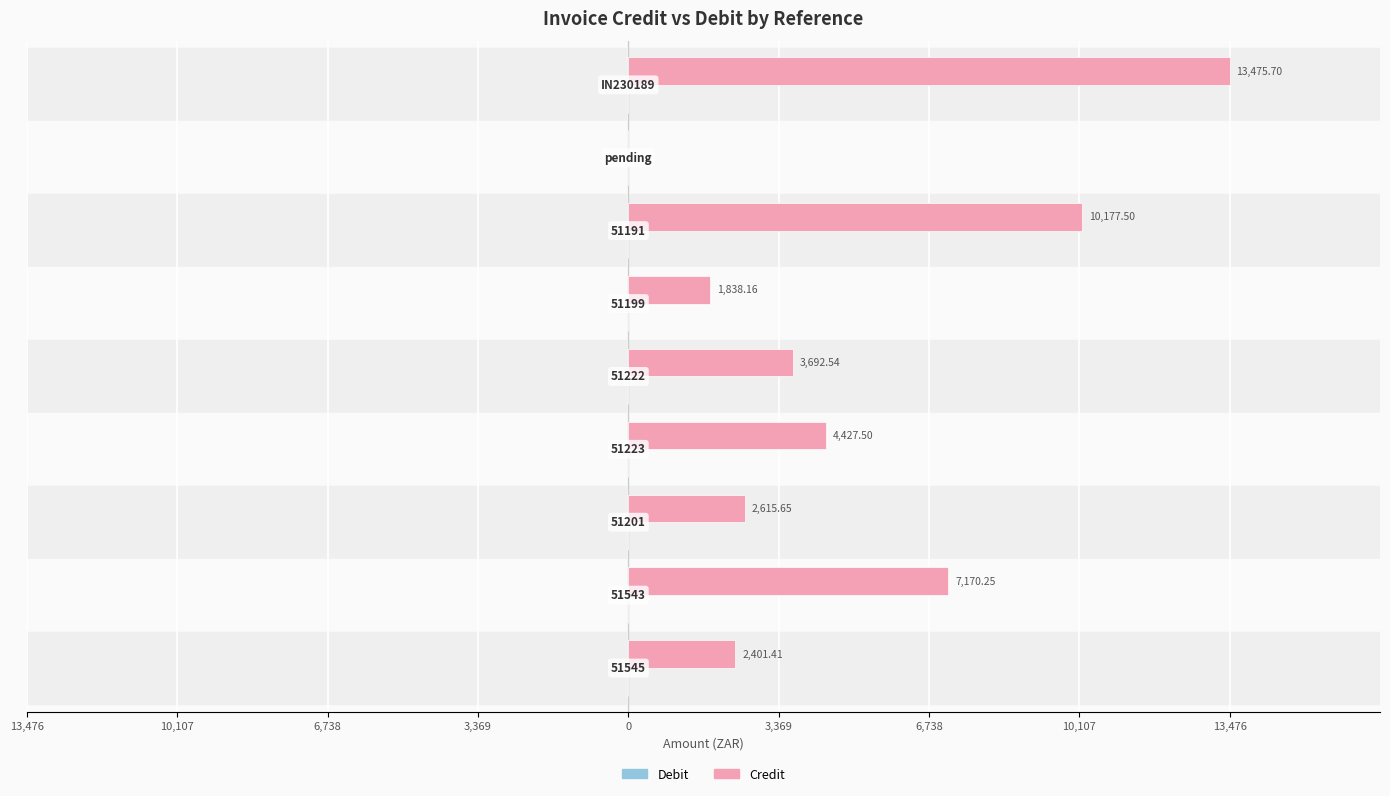

How many distinct data groups are displayed?

2